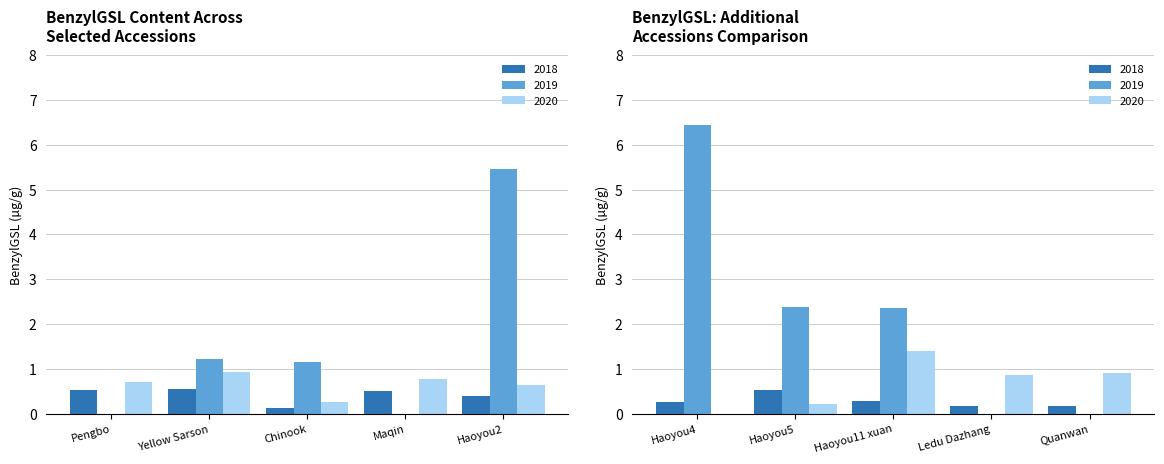

What is the difference between the maximum and minimum values in the BenzylGSL 2020 series?

1.4